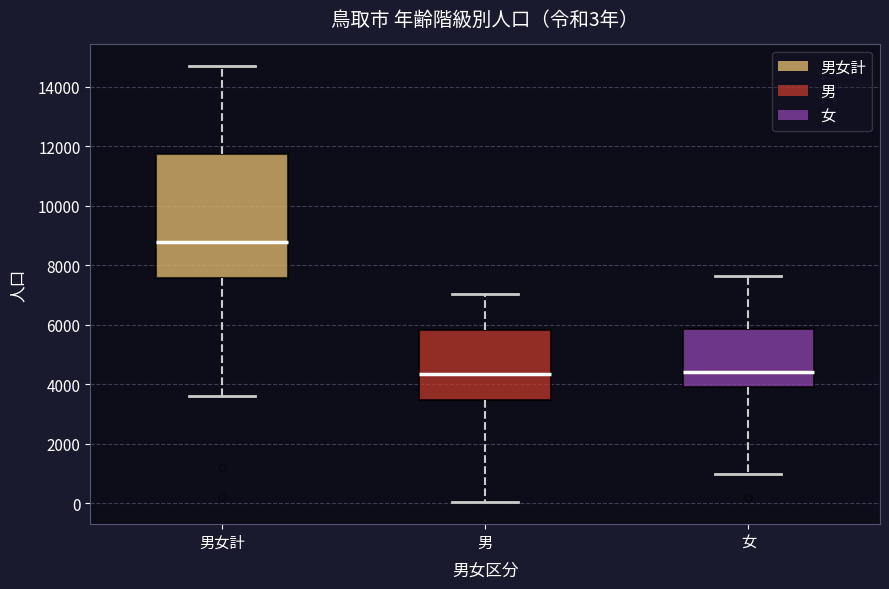

Comparing the boxes themselves (not the whiskers), which one is the tallest?

男女計